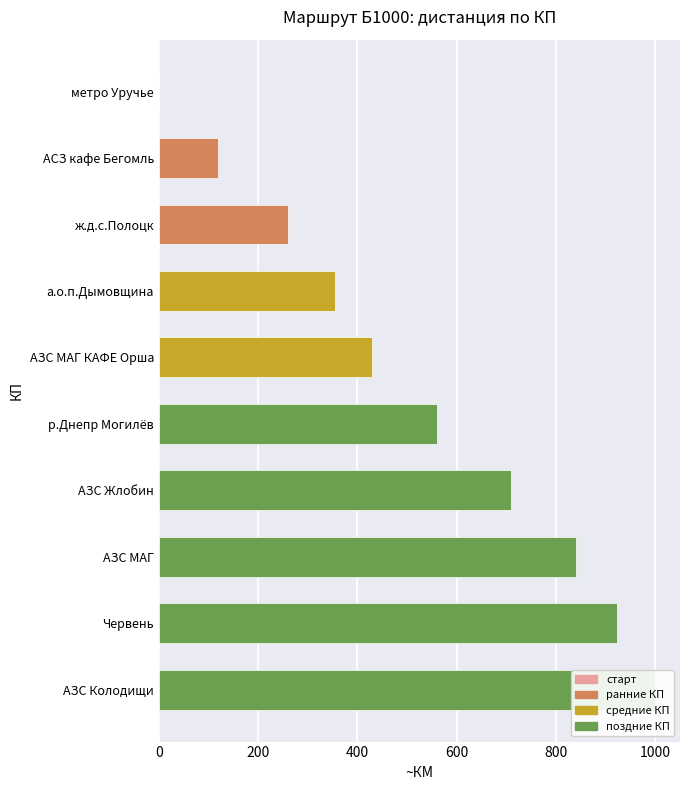

Where does the data first go above 560?

АЗС Жлобин